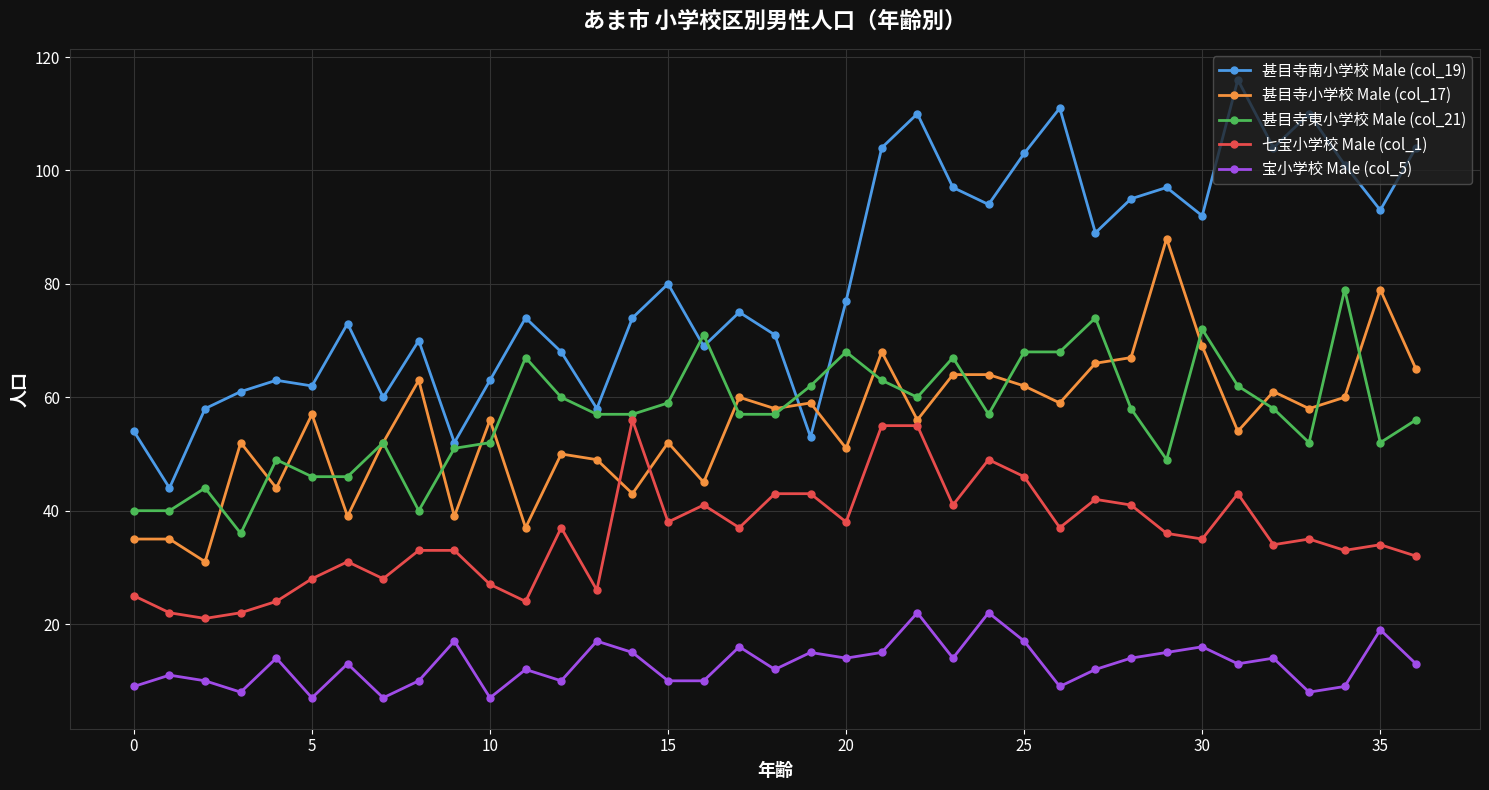

True or false: 甚目寺東小学校 Male (col_21) has more than 0 interior local peaks.

True